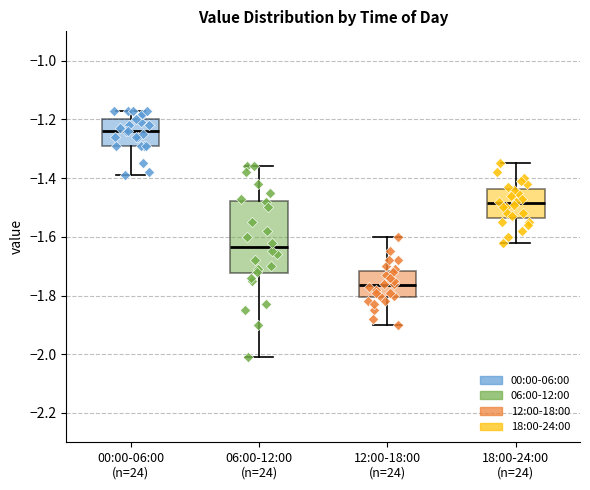

Which box's median line is the highest?

00:00-06:00 (n=24)